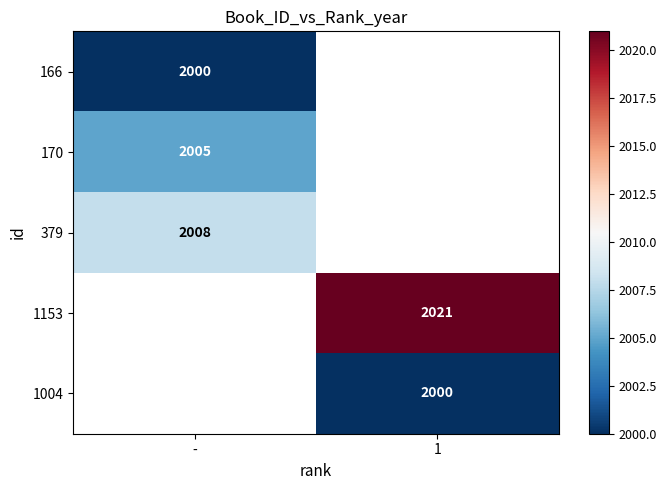

Is it true that 1153 equals 1227 at 1?

False